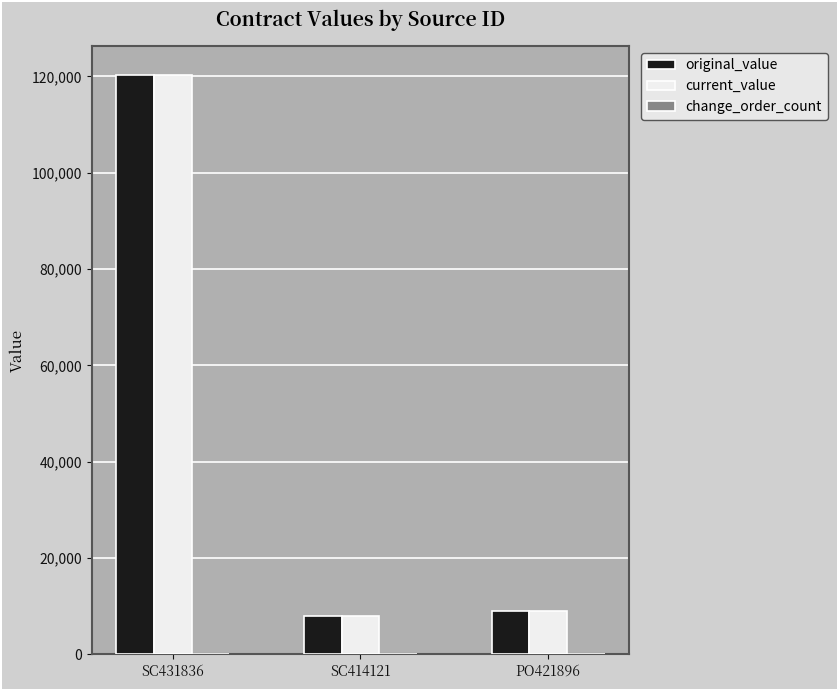

Which category has the highest value in the current_value series?

SC431836